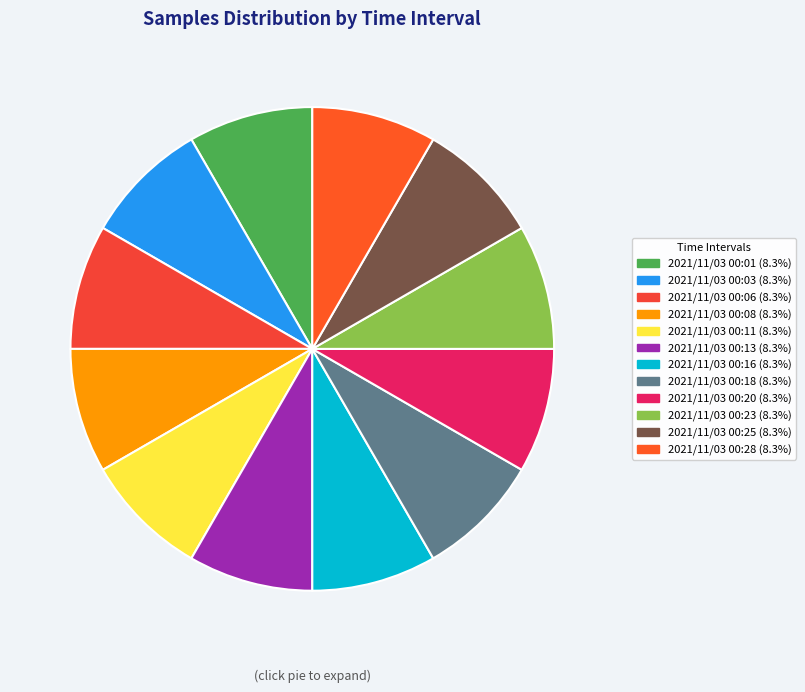

To the nearest percent, what is the combined percentage of 2021/11/03 00:20 and 2021/11/03 00:25?

17%